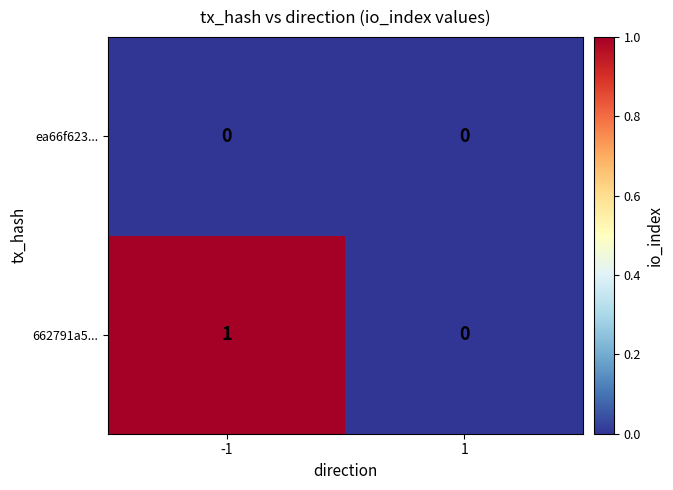

Which series has the widest spread of values?

662791a5...